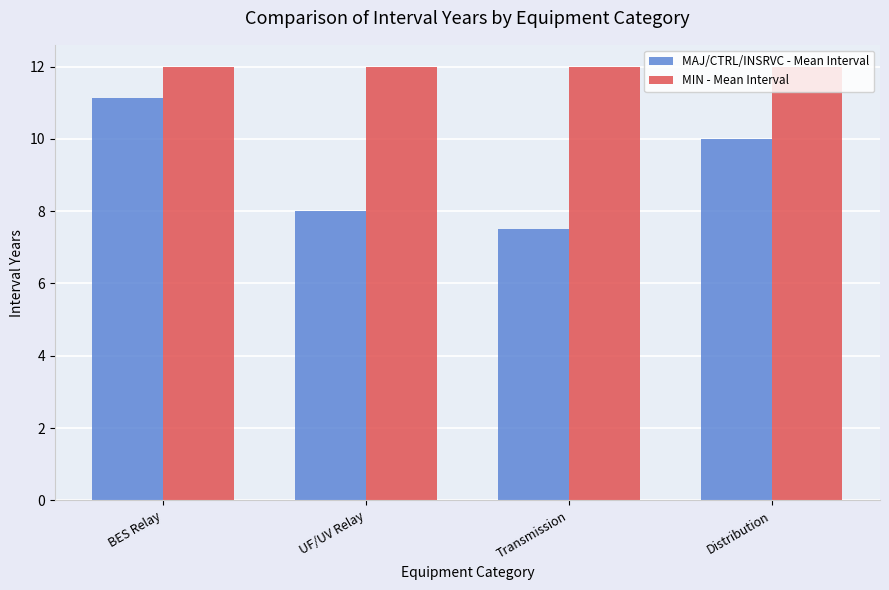

Which series has the largest range (max minus min)?

MAJ/CTRL/INSRVC - Mean Interval